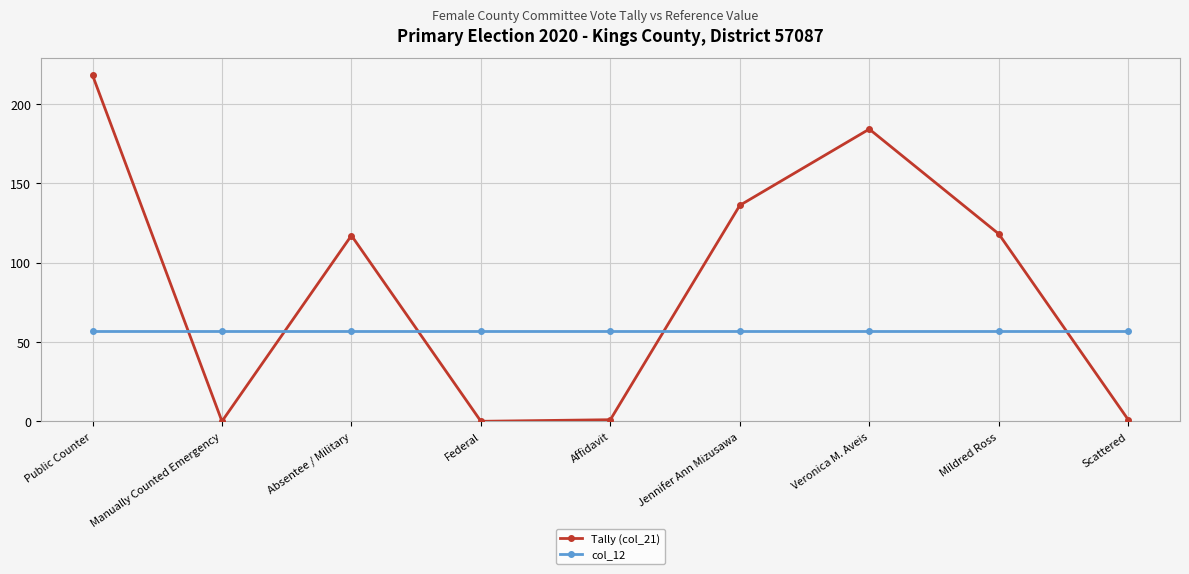

Which series has the largest range (max minus min)?

Tally (col_21)